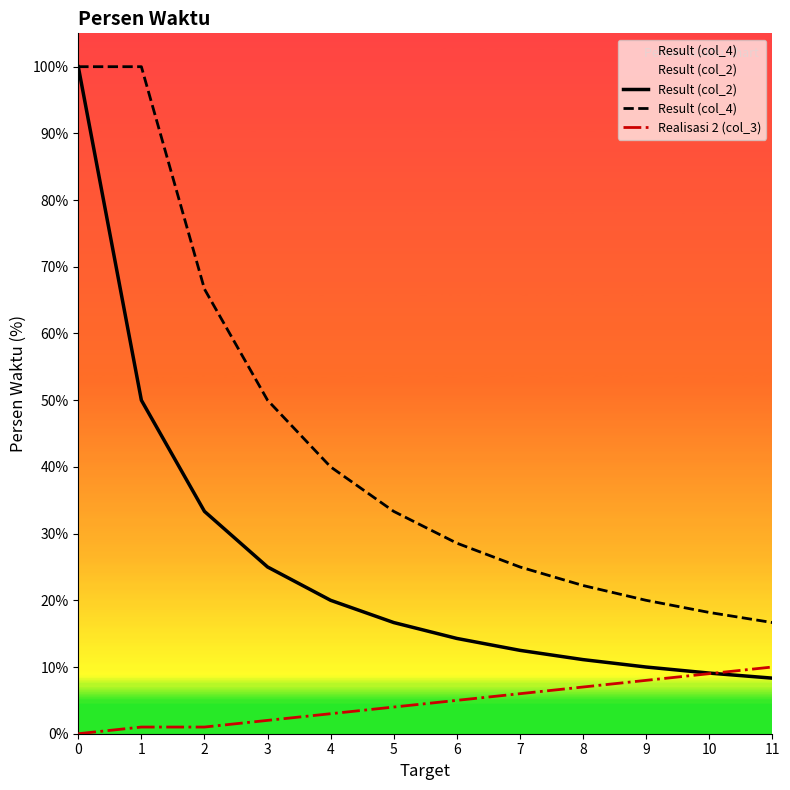

Reading right to left, extract all data points from this chart.

Result (col_2): 8.3	9.1	10.0	11.1	12.5	14.3	16.7	20.0	25.0	33.3	50.0	100.0
Result (col_4): 16.7	18.2	20.0	22.2	25.0	28.6	33.3	40.0	50.0	66.7	100.0	100.0
Realisasi 2 (col_3): 10.0	9.0	8.0	7.0	6.0	5.0	4.0	3.0	2.0	1.0	1.0	0.0